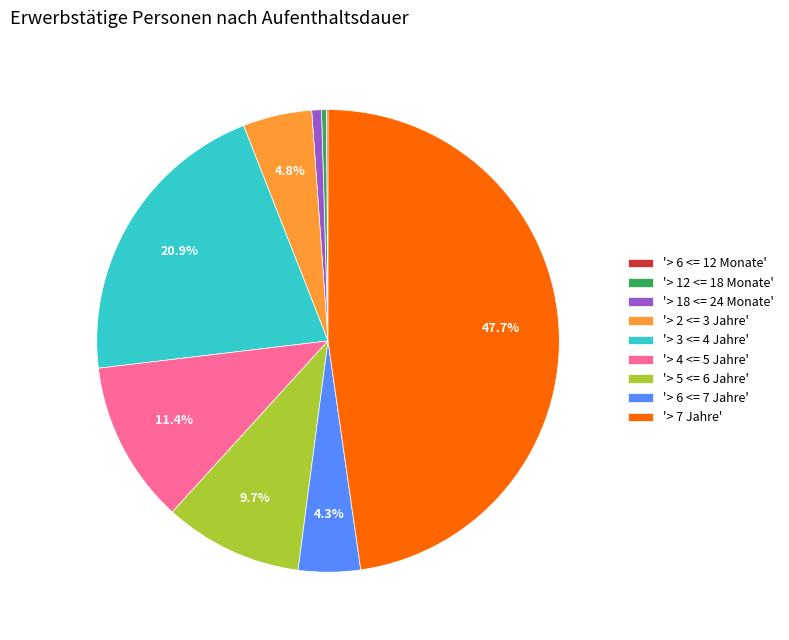

What is the largest slice in the pie chart?

'> 7 Jahre'